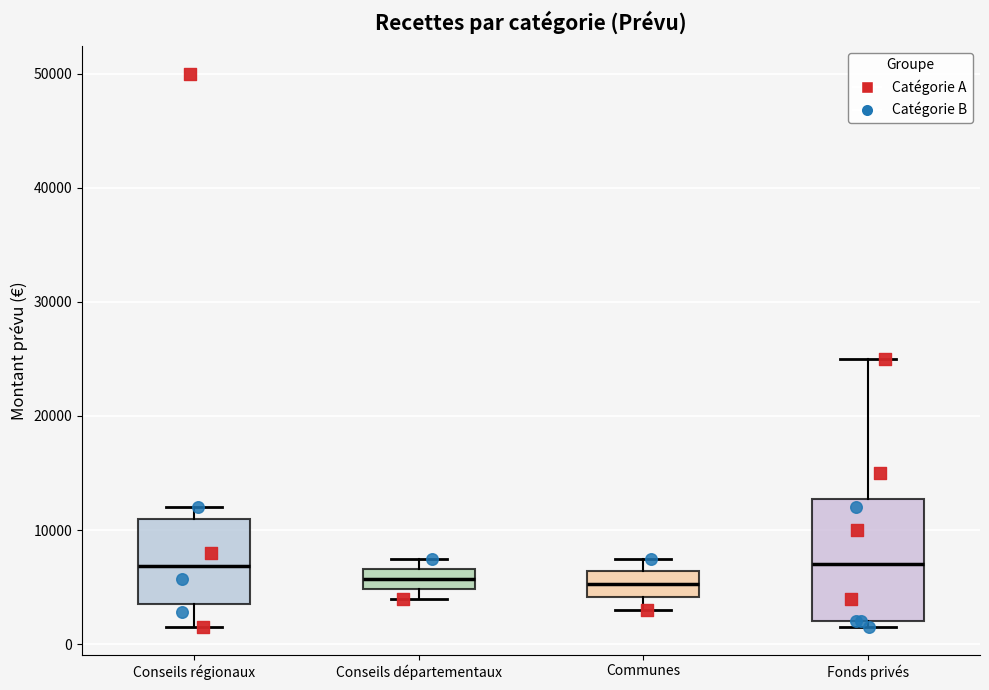

Which box is the tallest, from its lower edge to its upper edge?

Fonds privés